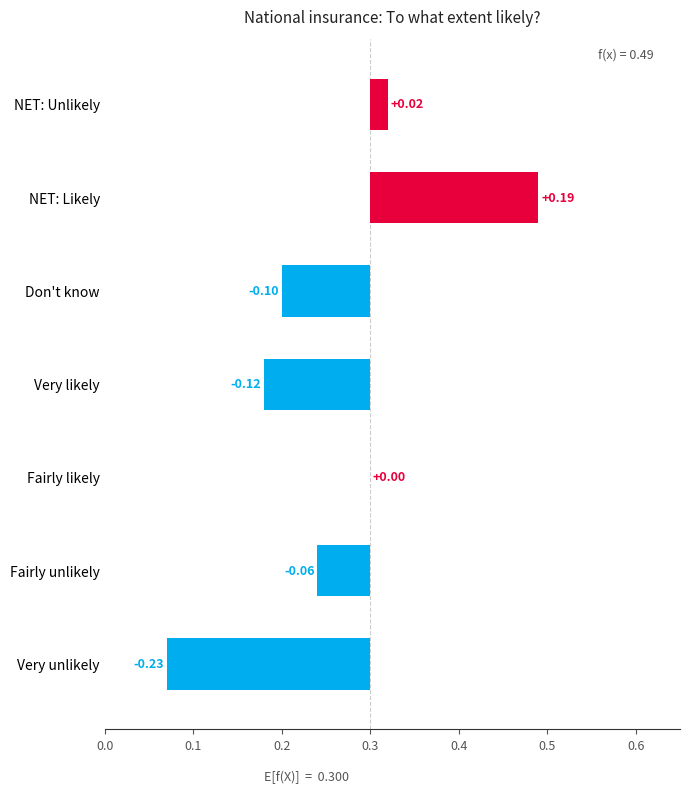

How many bars are there in total?

7